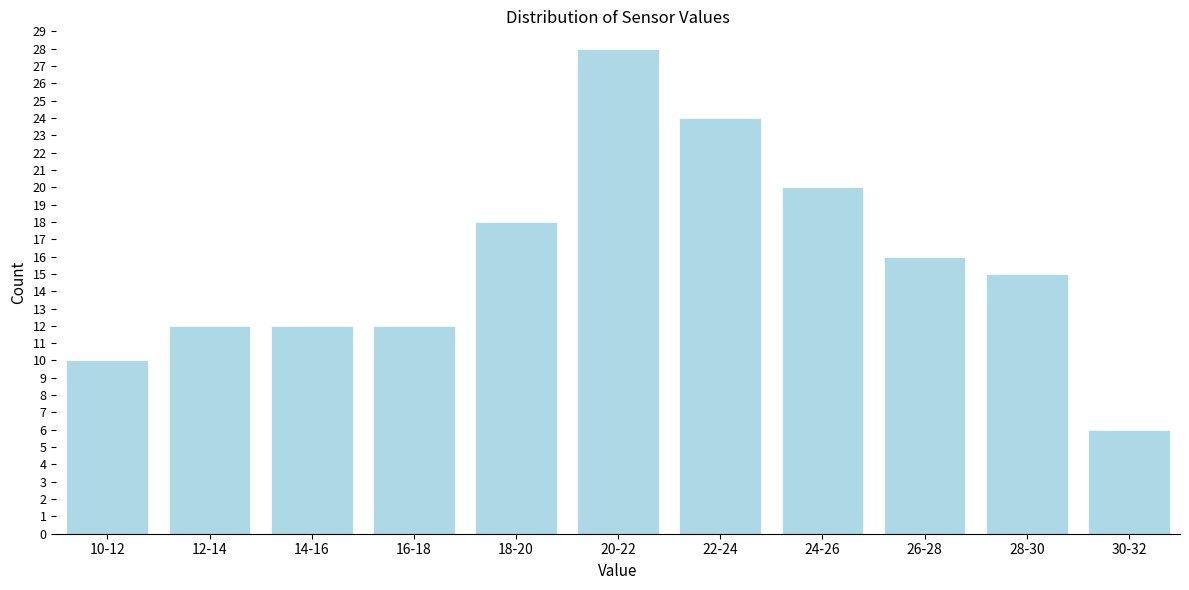

Reading right to left, list all the values displayed in this chart.

6	15	16	20	24	28	18	12	12	12	10